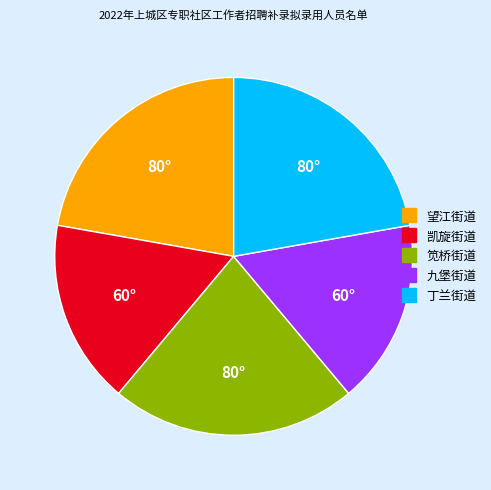

Does any single category account for the majority?

No